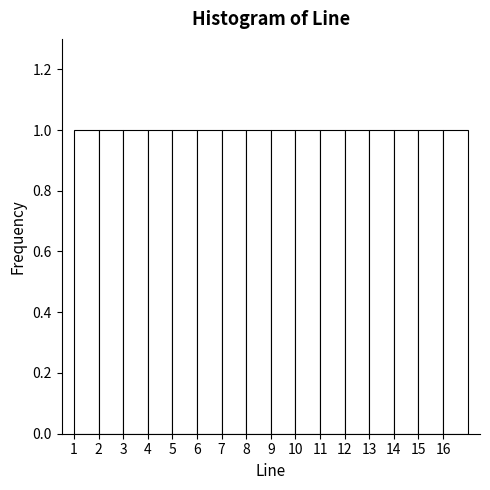

Reading left to right, list every bar in this chart as the range it spans on the x-axis followed by its height. The values are not printed on the chart, so give them approximately, as read against the axis.

1 to 2: 1
2 to 3: 1
3 to 4: 1
4 to 5: 1
5 to 6: 1
6 to 7: 1
7 to 8: 1
8 to 9: 1
9 to 10: 1
10 to 11: 1
11 to 12: 1
12 to 13: 1
13 to 14: 1
14 to 15: 1
15 to 16: 1
16 to 17: 1